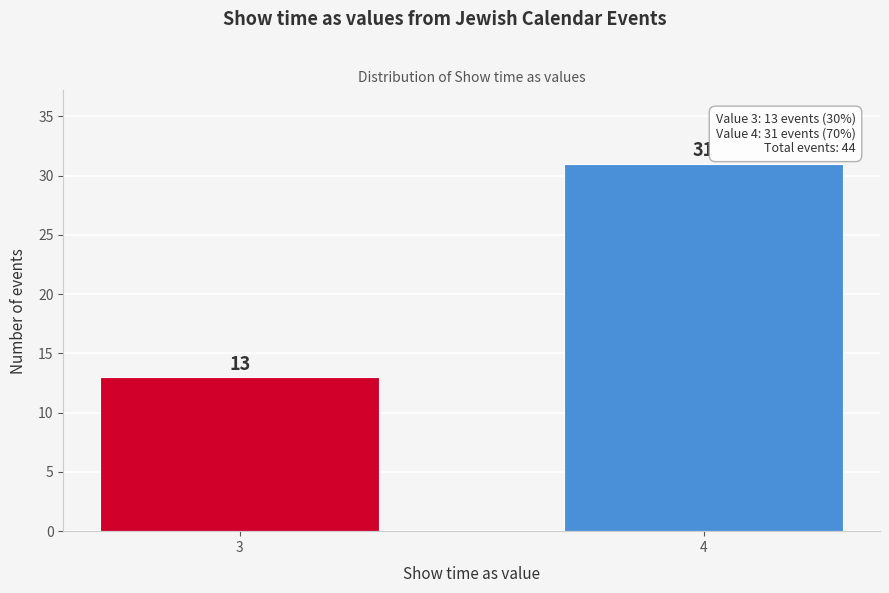

Reading right to left, what are all the values shown in this chart?

4=31	3=13